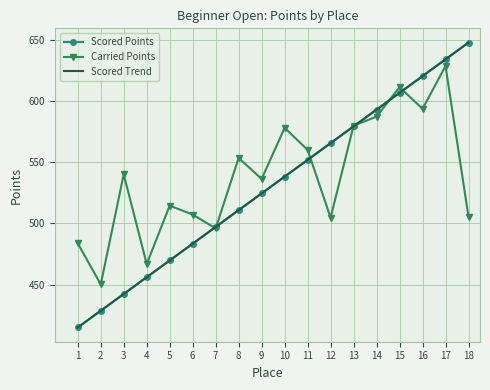

At which category does the chart reach its peak across all series?

18